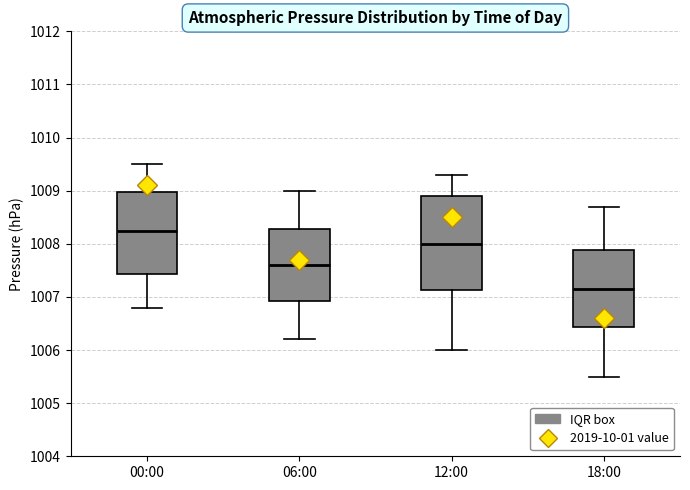

Reading left to right, transcribe this box plot: for each box, give where its median line is, the range the box spans, and where its two whiskers end, as read against the y-axis. The values are not printed on the chart, so give them approximately, as read against the axis.

00:00: median 1008.3, box 1007.4 to 1009.0, whiskers 1006.8 to 1009.5
06:00: median 1007.6, box 1006.9 to 1008.3, whiskers 1006.2 to 1009.0
12:00: median 1008.0, box 1007.1 to 1008.9, whiskers 1006.0 to 1009.3
18:00: median 1007.2, box 1006.4 to 1007.9, whiskers 1005.5 to 1008.7